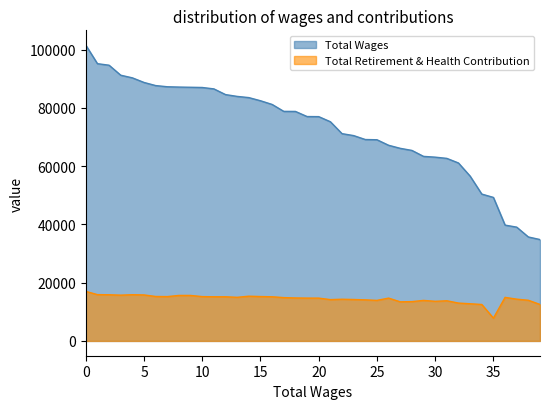

True or false: Total Wages has a value of 125600 at 18.

False